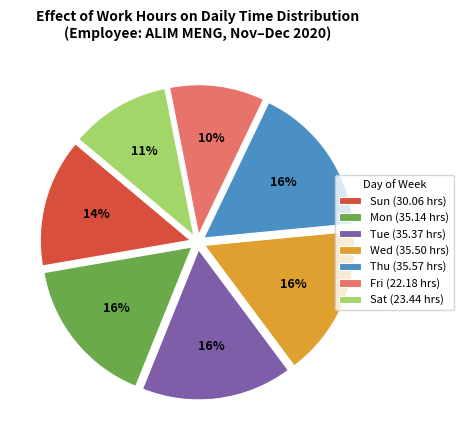

Between Tue (35.37 hrs) and Sun (30.06 hrs), which is larger?

Tue (35.37 hrs)